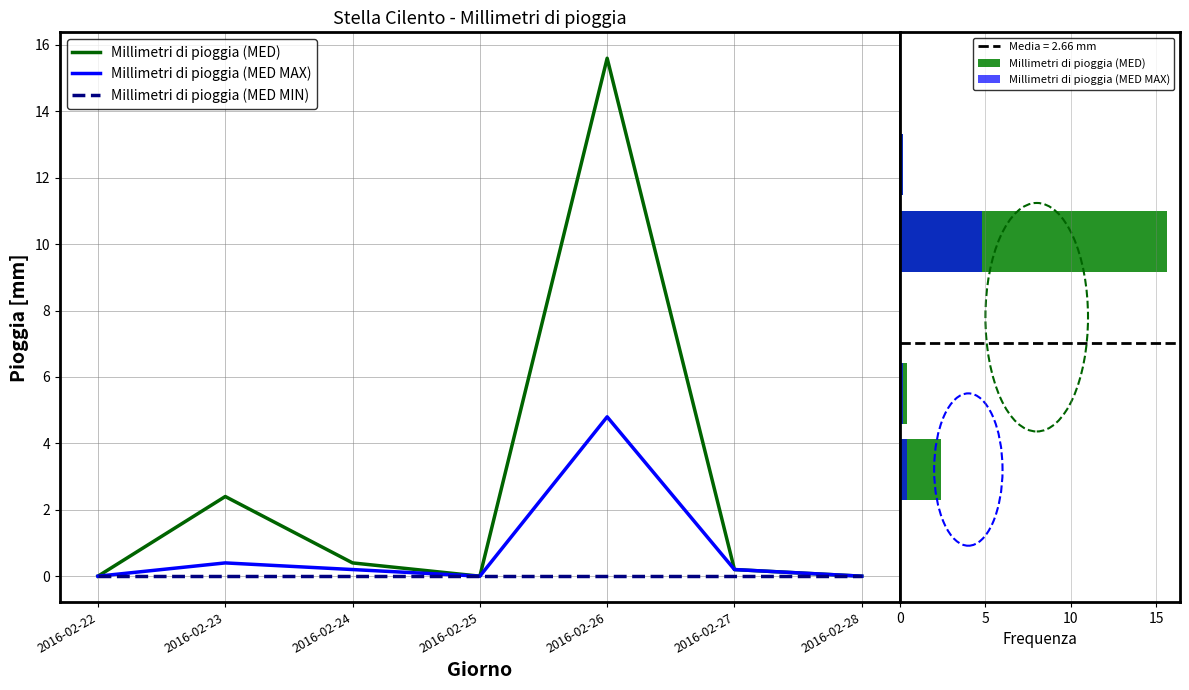

At how many categories does at least one series exceed 11?

1